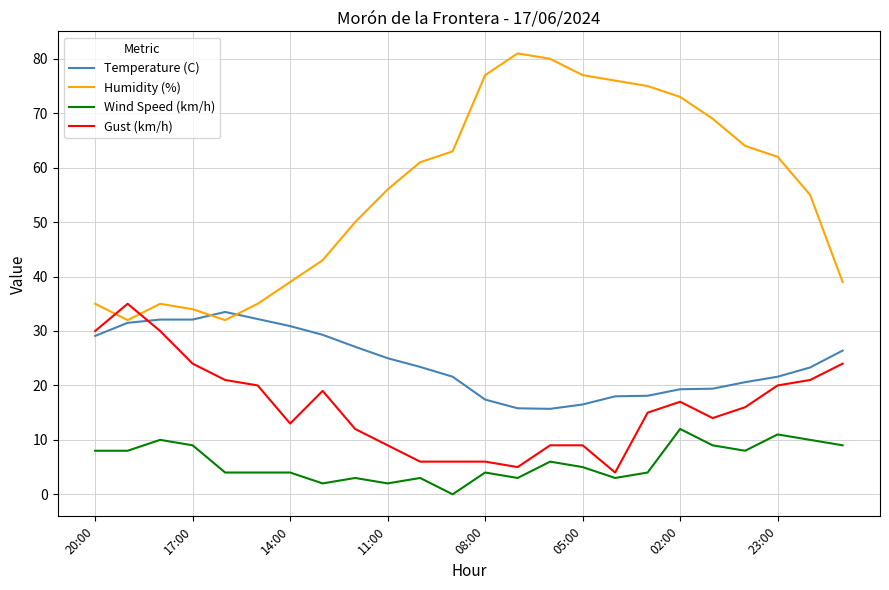

What is the highest value of the Wind Speed (km/h) series?

12.0